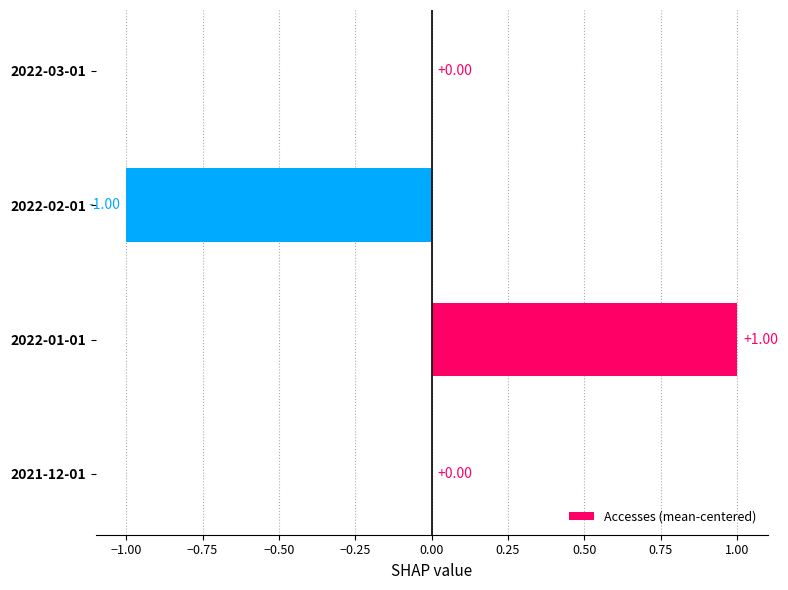

What is the maximum value shown in the chart?

1